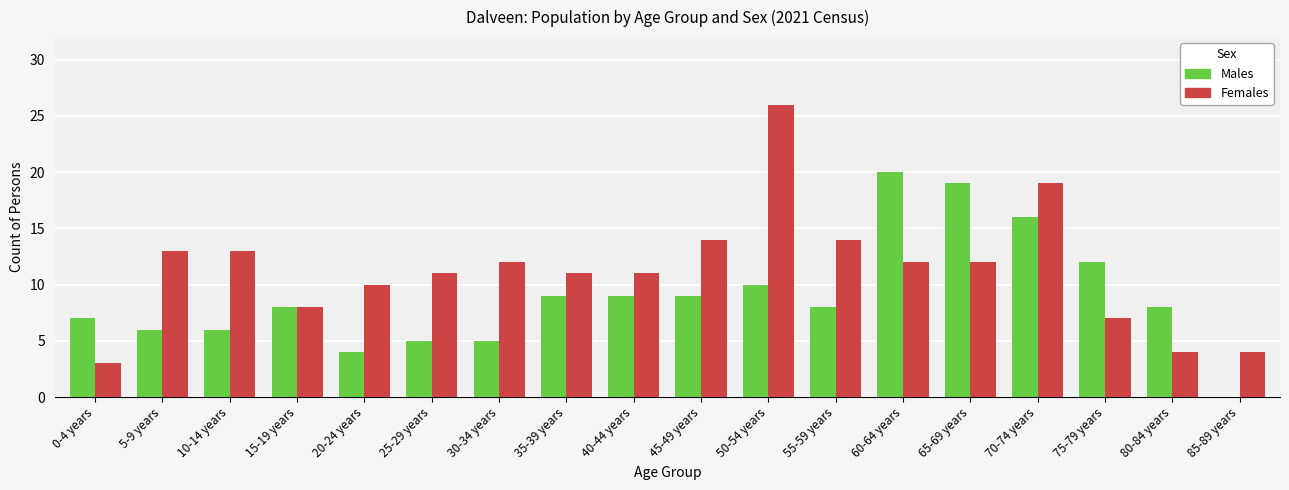

What is the total value across all series at 80-84 years?

12